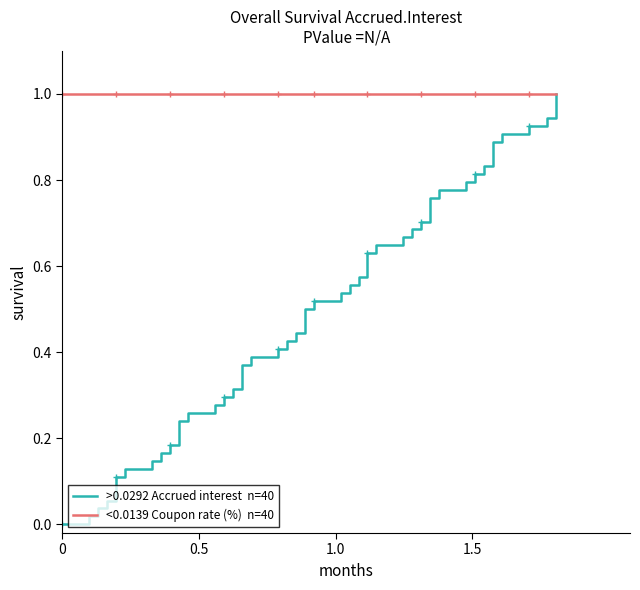

Does the chart have visible grid lines?

No